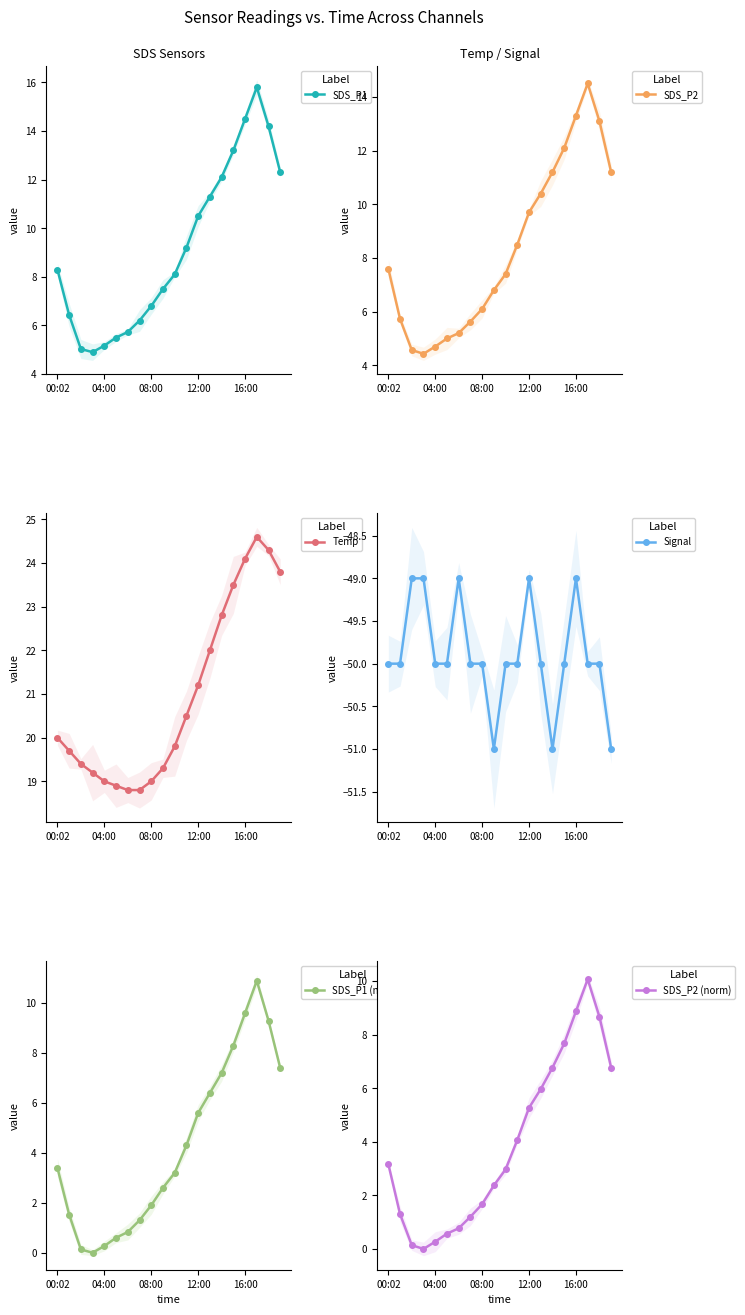

True or false: SDS_P1 and SDS_P2 (norm) cross at least once.

False